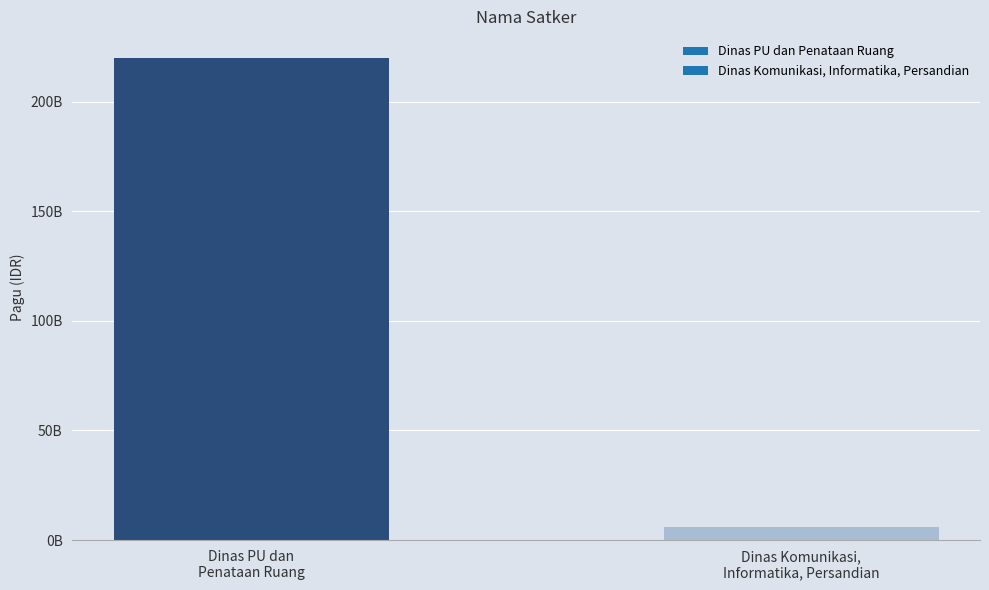

What is the change in value from Dinas PU dan
Penataan Ruang to Dinas Komunikasi,
Informatika, Persandian?

-213703053700